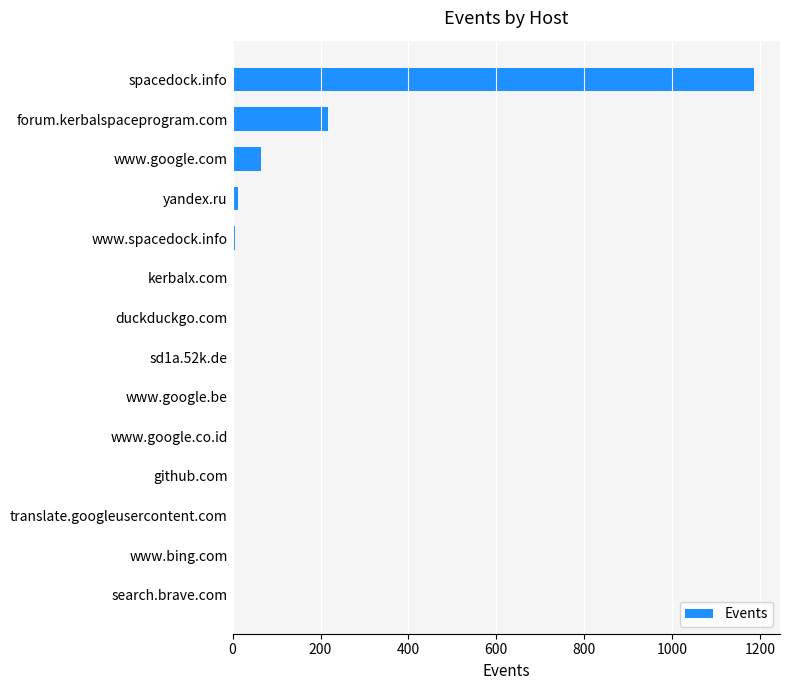

Which has a higher value, translate.googleusercontent.com or spacedock.info?

spacedock.info